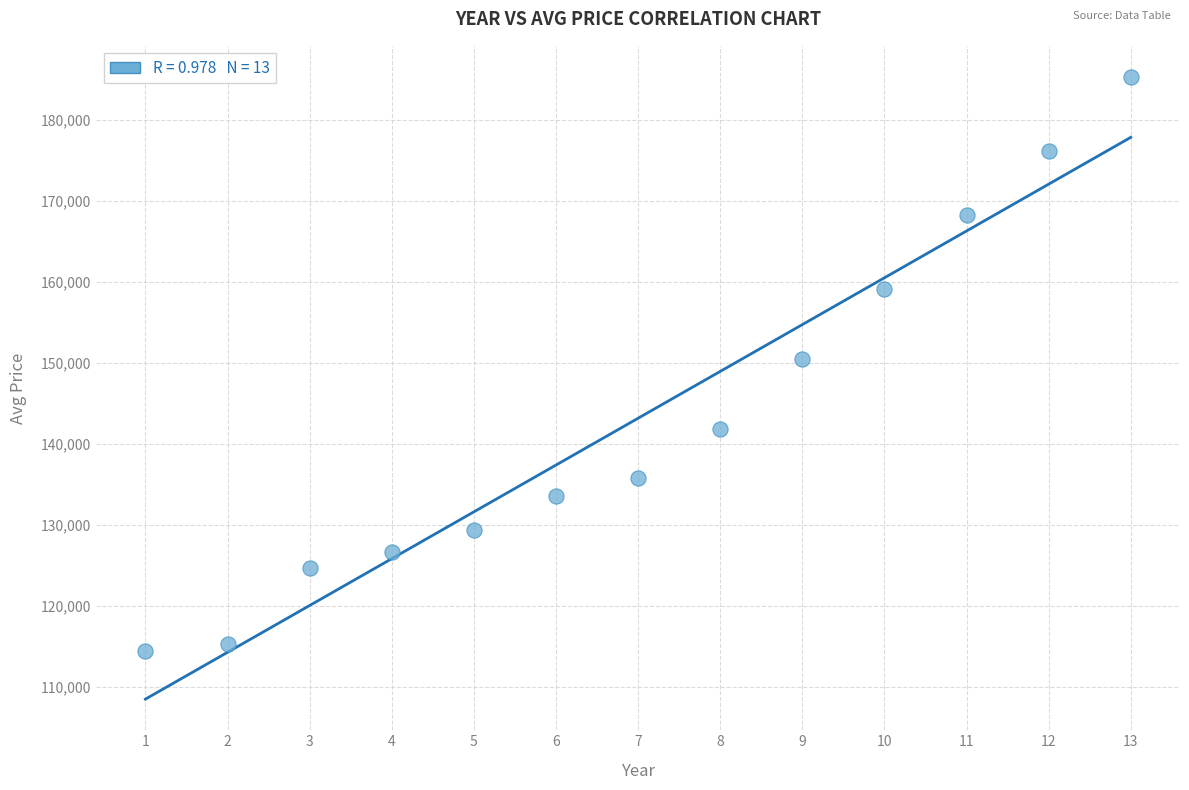

What is the range of X values (max minus min)?

12